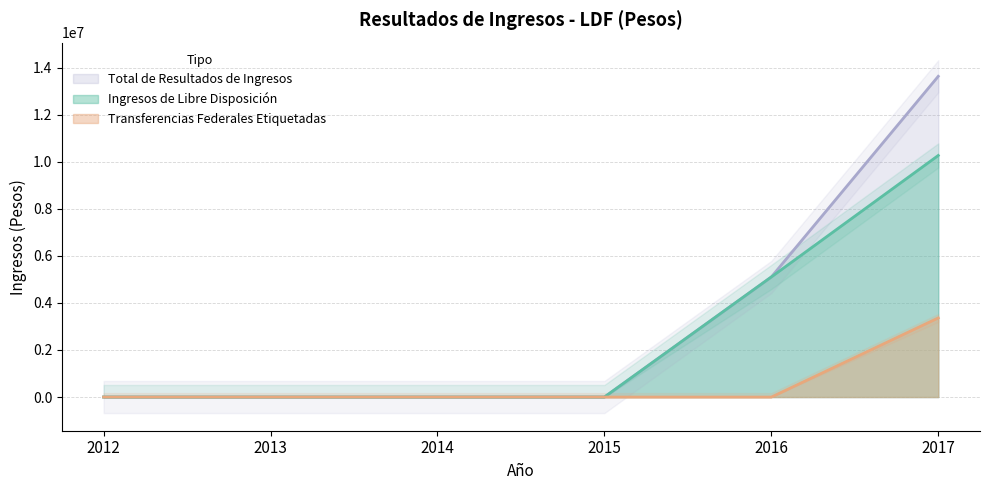

Which series changed the most between 2015 and 2016?

Ingresos de Libre Disposición